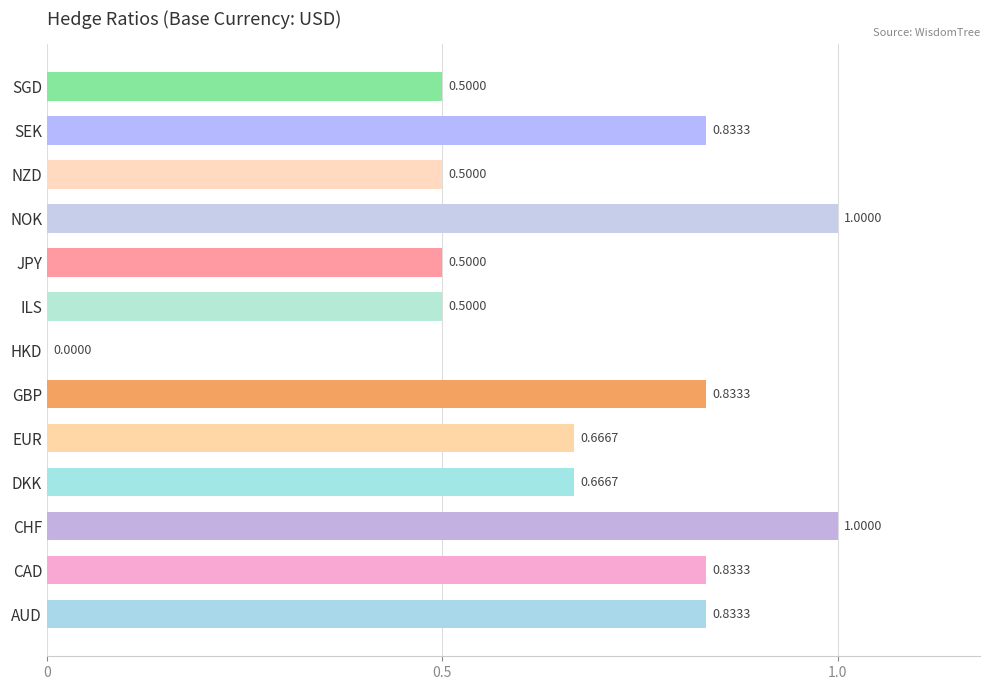

How many values are above zero?

12